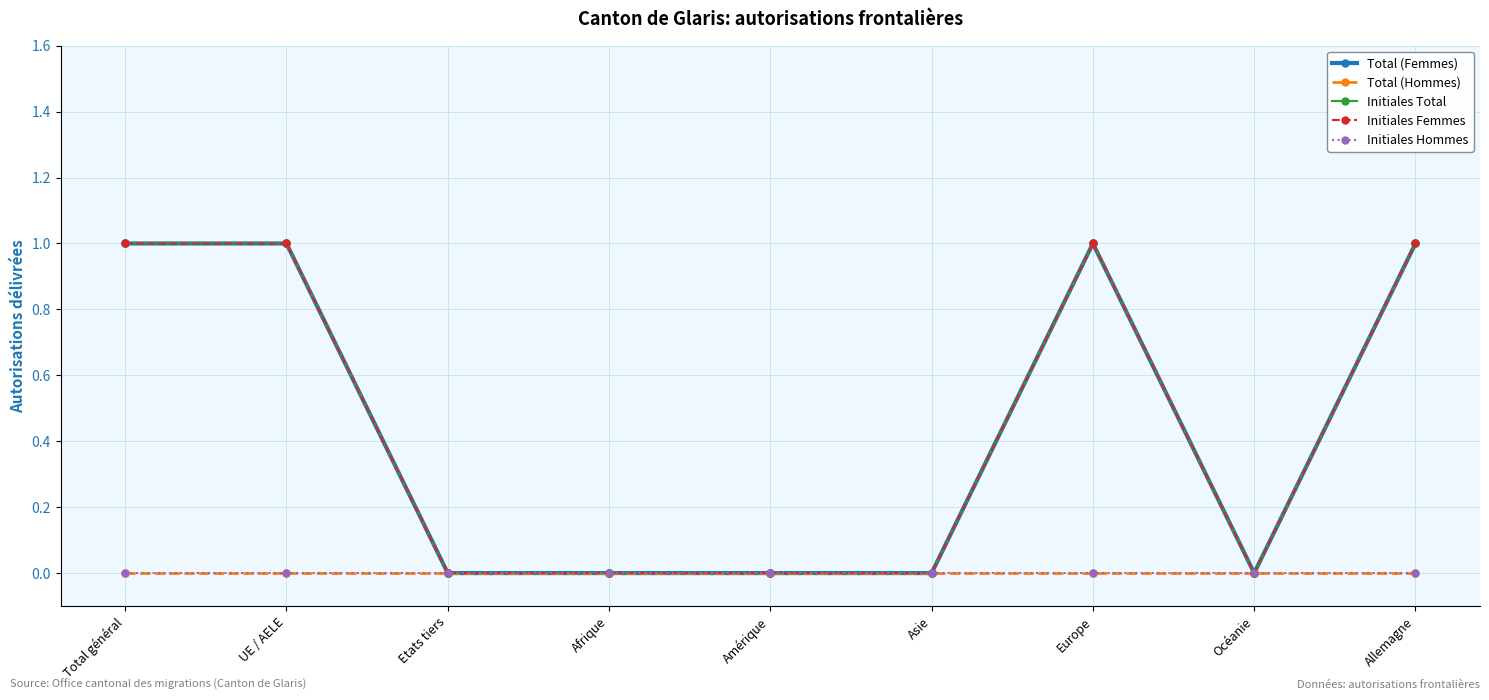

Which category has the highest value in the Initiales Total series?

Total général